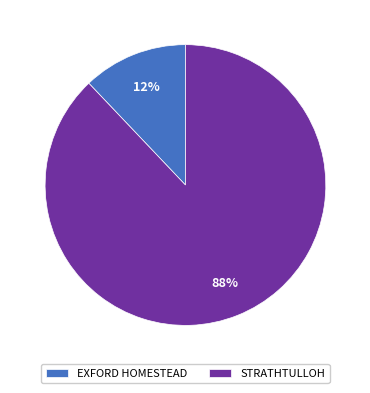

Count the number of slices in the pie.

2